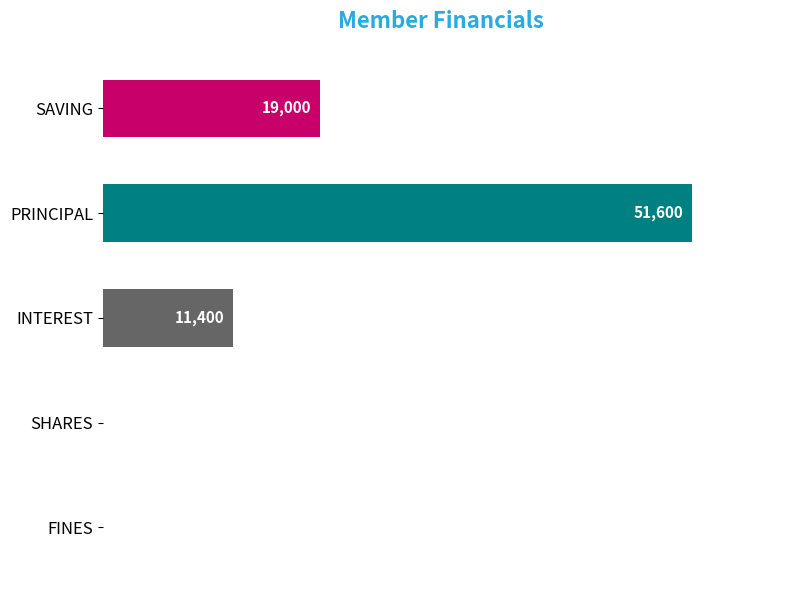

Between PRINCIPAL and SHARES, which is larger?

PRINCIPAL